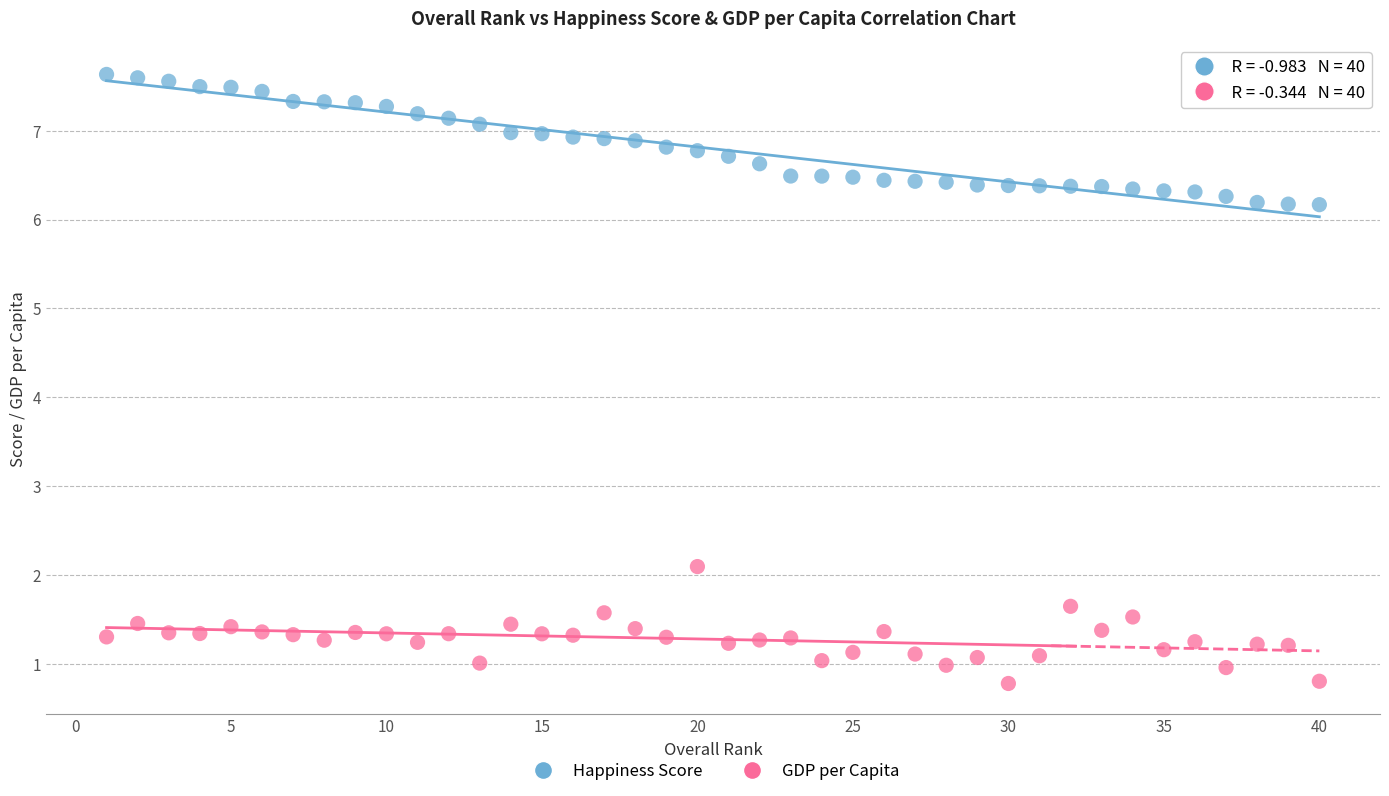

Which series reaches the maximum Y coordinate?

Happiness Score